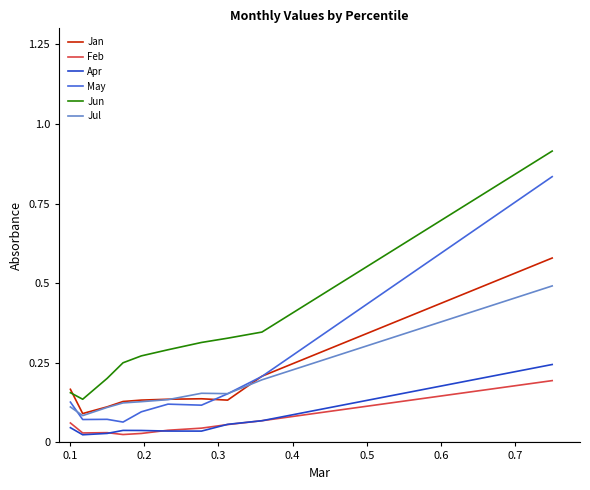

Which series has the largest total across all categories?

Jun